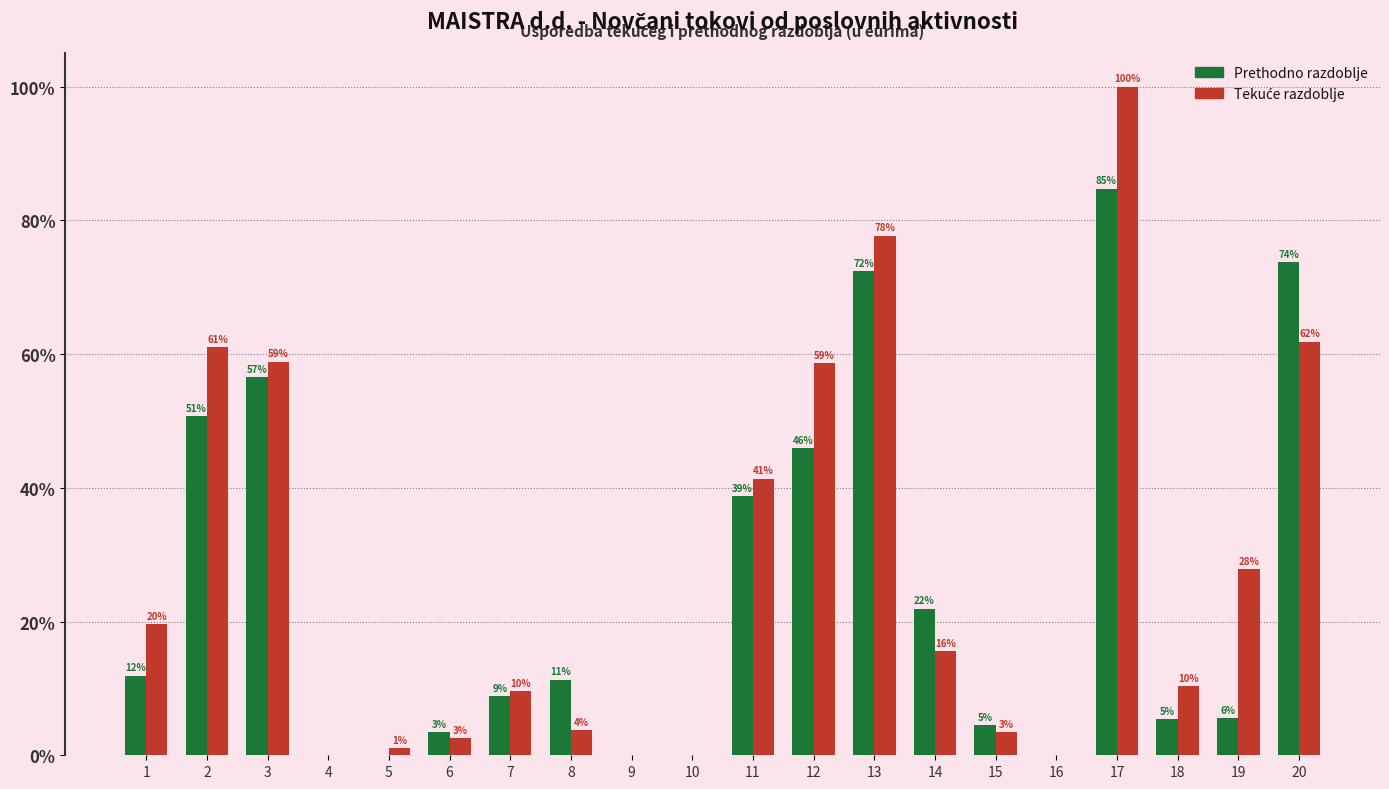

Does the chart contain stacked bars?

No